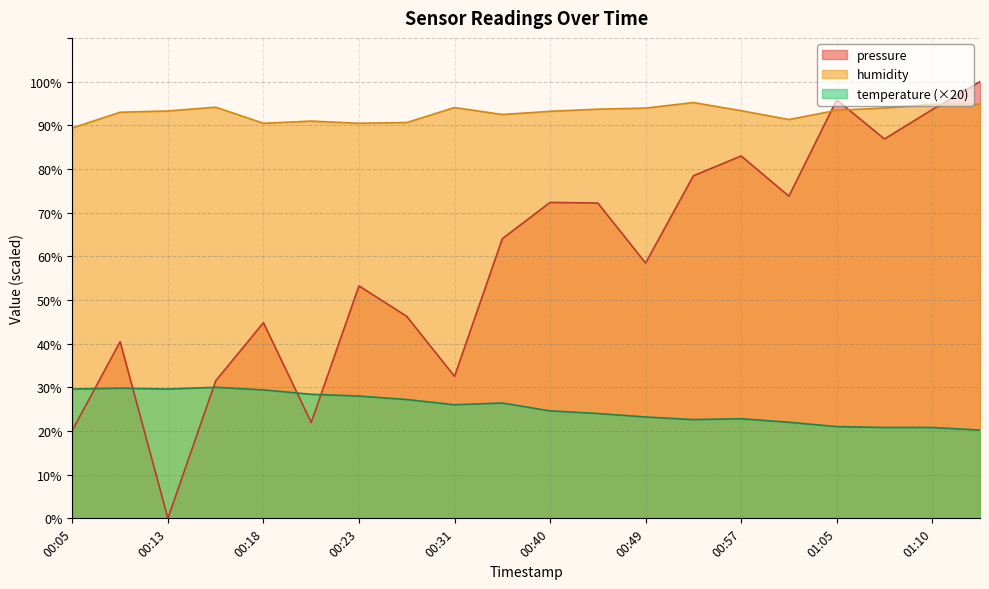

What is the highest value of the temperature series?

30.0